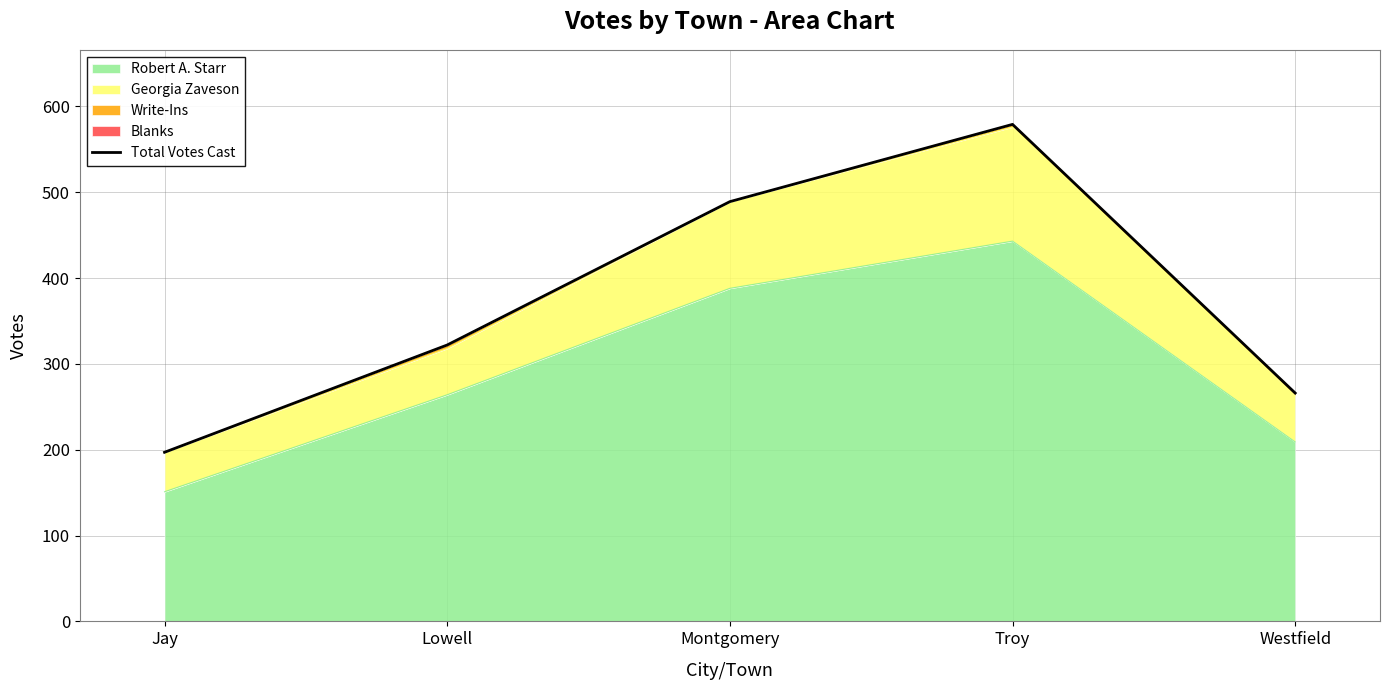

Rank the categories by value from lowest to highest.

Jay, Westfield, Lowell, Montgomery, Troy